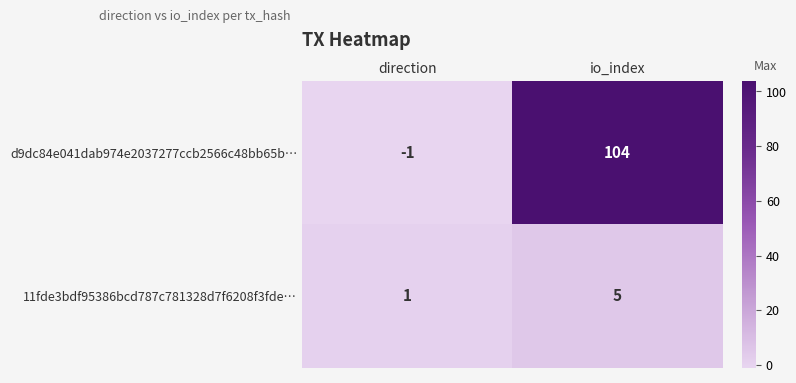

At how many categories does at least one series exceed 36?

1